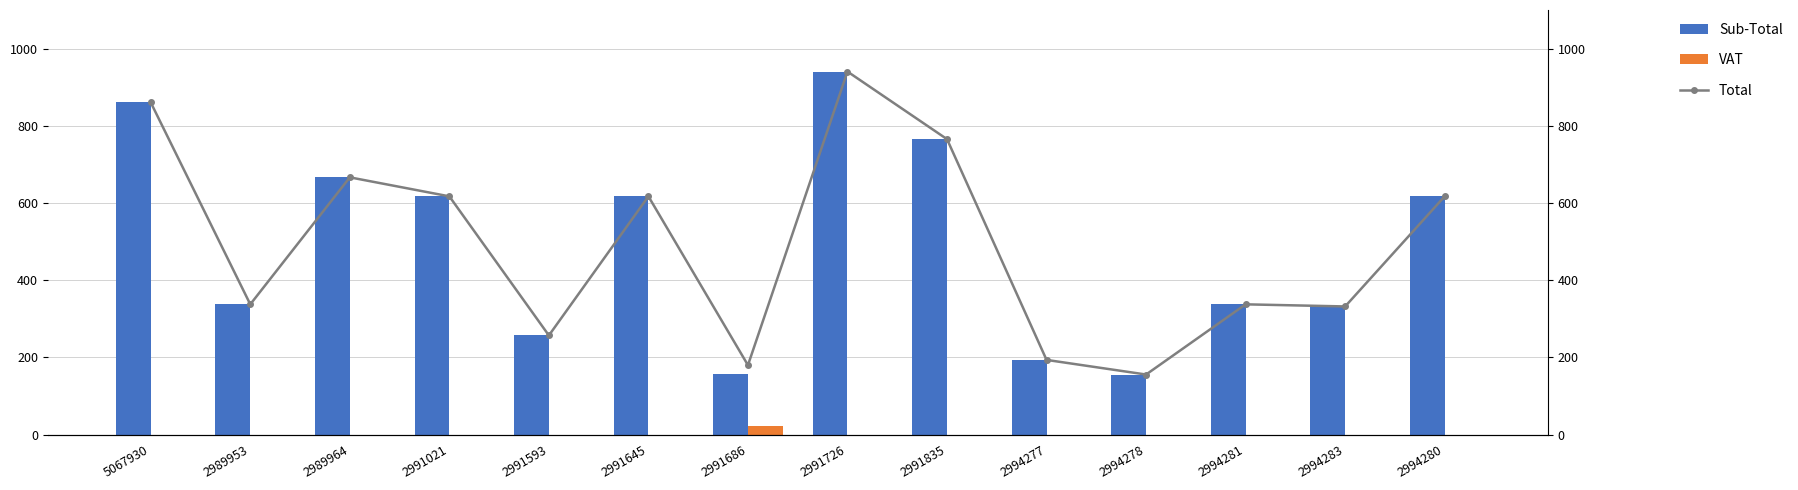

Rank the series by their maximum value, from lowest to highest.

VAT, Sub-Total, Total